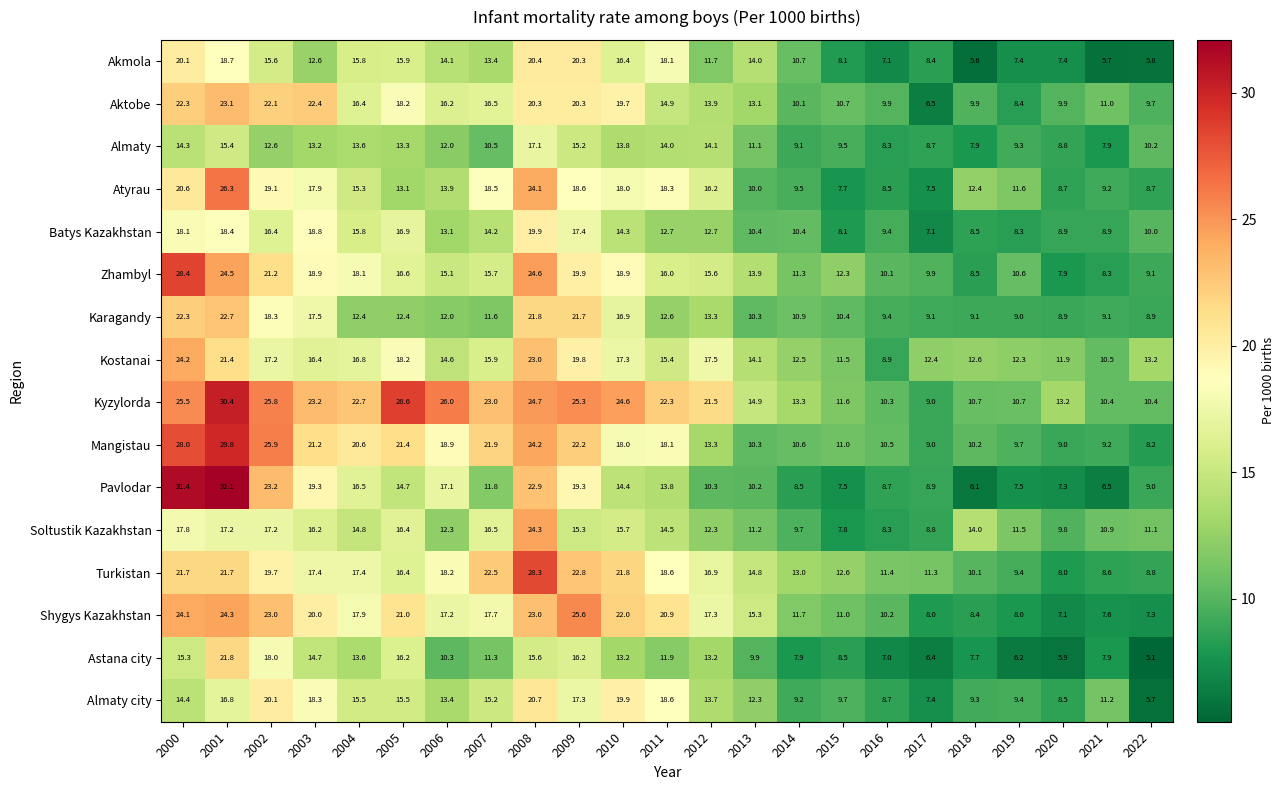

The value of Atyrau at 2012 is 16.2. True or false?

True